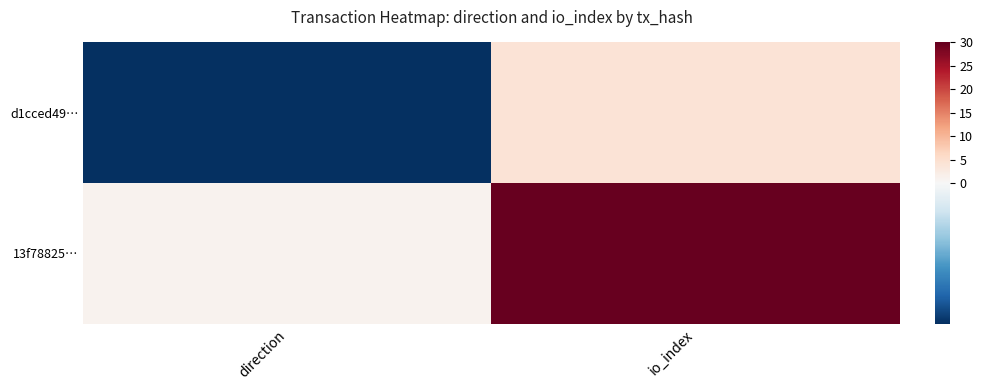

List the series in order of their overall mean, highest first.

13f78825…, d1cced49…